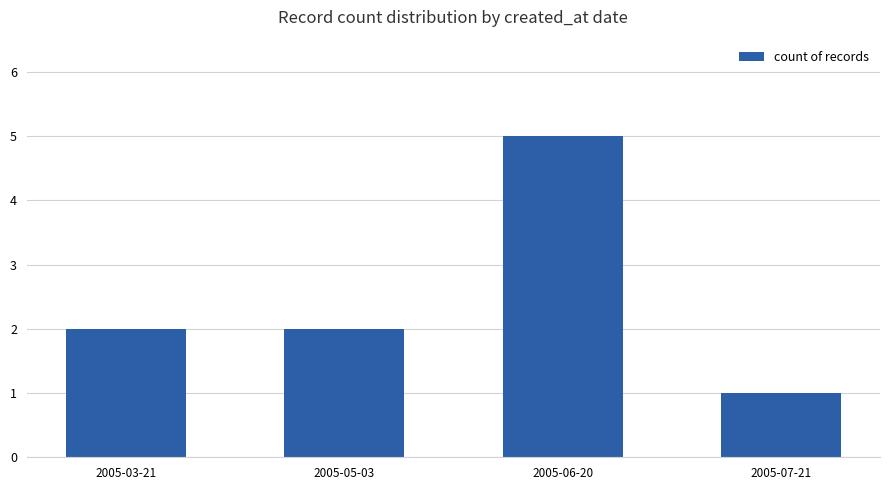

Approximately how many times larger is the value at 2005-05-03 compared to 2005-07-21?

2.0